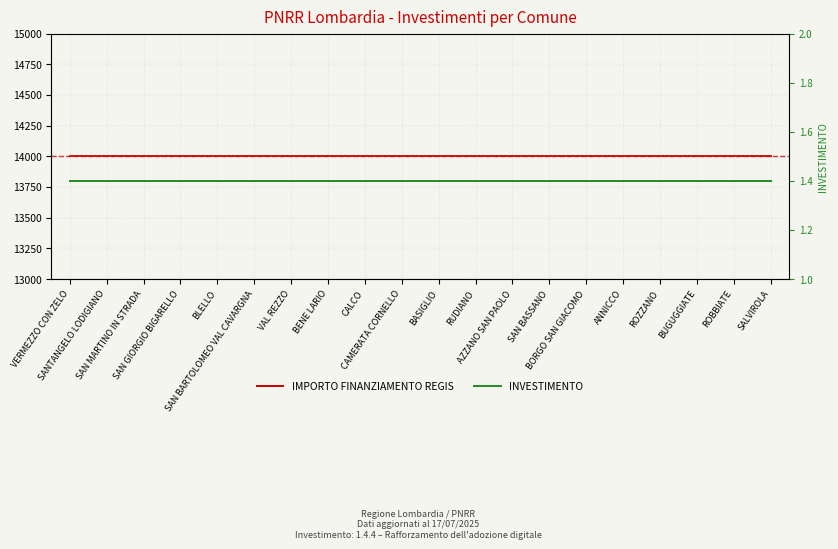

At how many categories does at least one series exceed 11715?

20